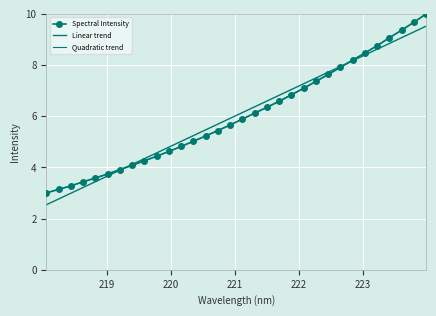

Reading left to right, list all the values displayed in this chart.

Spectral Intensity: 3.0	3.1	3.3	3.4	3.6	3.7	3.9	4.1	4.3	4.4	4.6	4.8	5.0	5.2	5.4	5.7	5.9	6.1	6.4	6.6	6.8	7.1	7.4	7.6	7.9	8.2	8.5	8.8	9.1	9.4	9.7	10.0
Linear trend: 2.5	2.8	3.0	3.2	3.4	3.7	3.9	4.1	4.3	4.6	4.8	5.0	5.2	5.5	5.7	5.9	6.1	6.4	6.6	6.8	7.0	7.3	7.5	7.7	7.9	8.2	8.4	8.6	8.8	9.1	9.3	9.5
Quadratic trend: 3.0	3.1	3.3	3.4	3.6	3.7	3.9	4.1	4.3	4.4	4.6	4.8	5.0	5.2	5.4	5.7	5.9	6.1	6.4	6.6	6.8	7.1	7.4	7.6	7.9	8.2	8.5	8.8	9.1	9.4	9.7	10.0